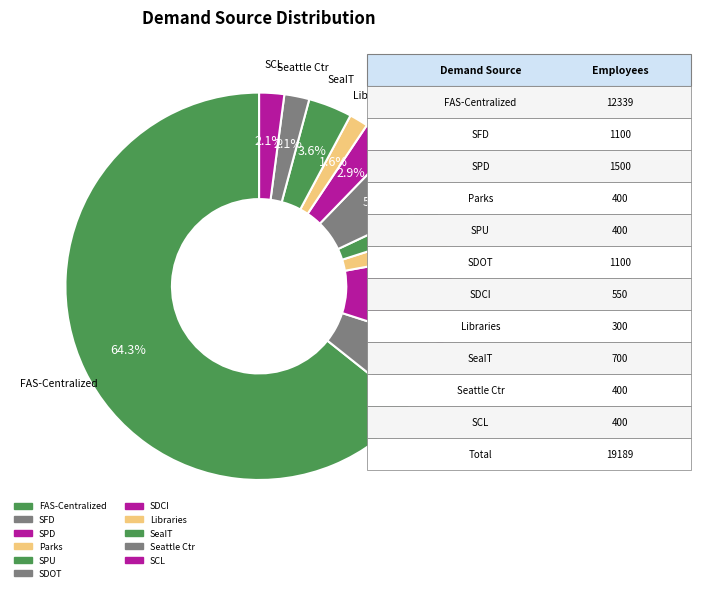

Between Seattle Ctr and Libraries, which is larger?

Seattle Ctr